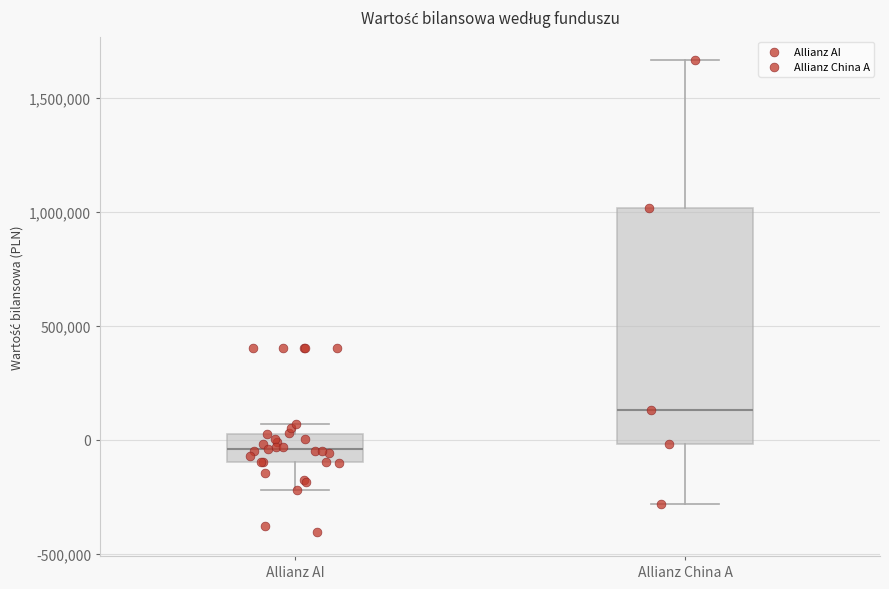

Which box is the tallest, from its lower edge to its upper edge?

Allianz China A